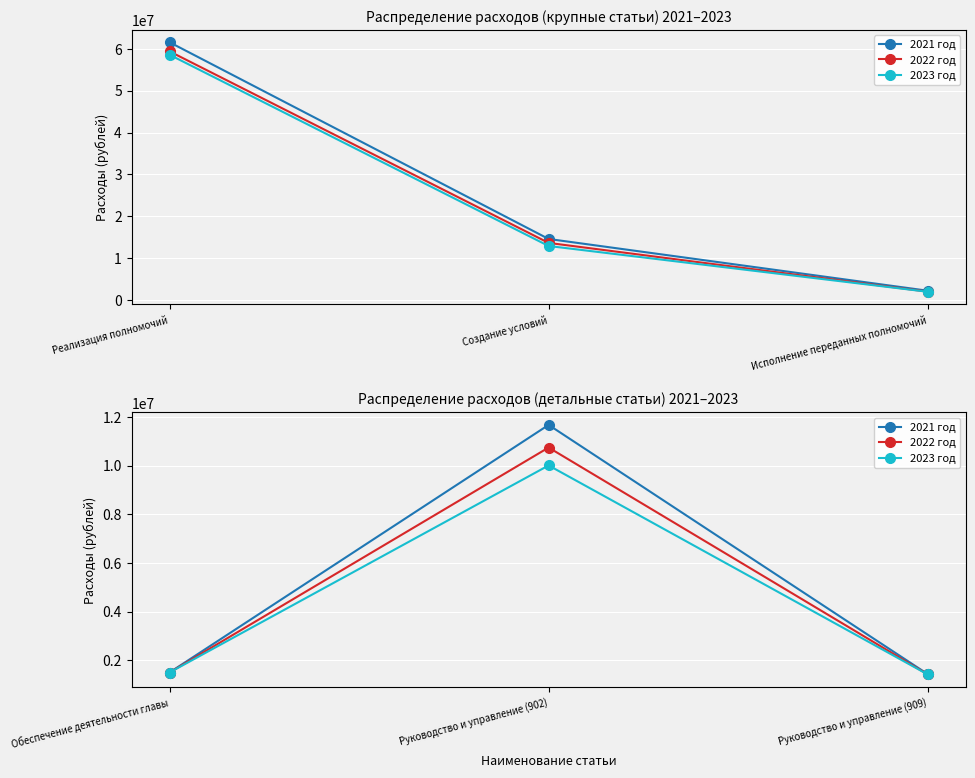

What is the label of the 3rd point from the left?

Руководство и управление (909)